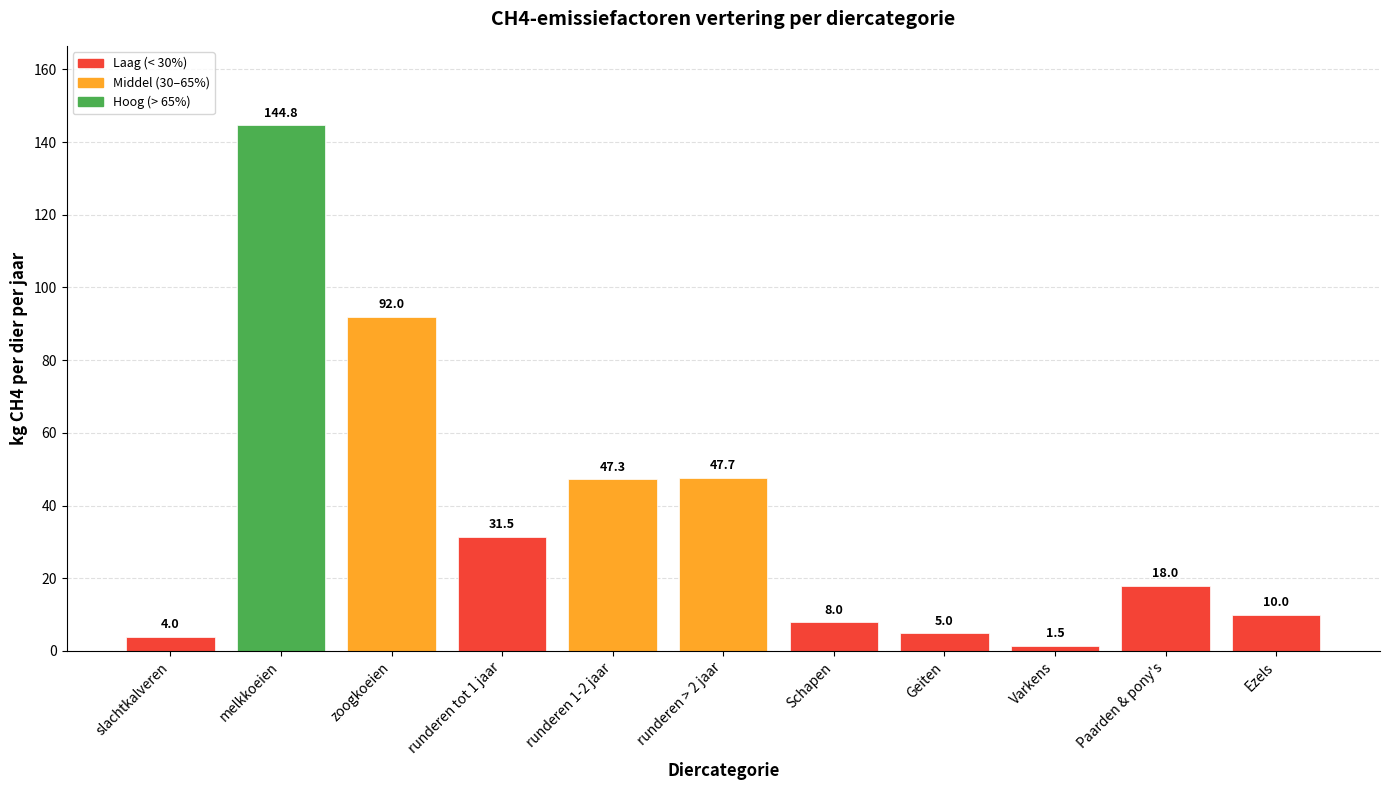

How many data points are less than 18?

5